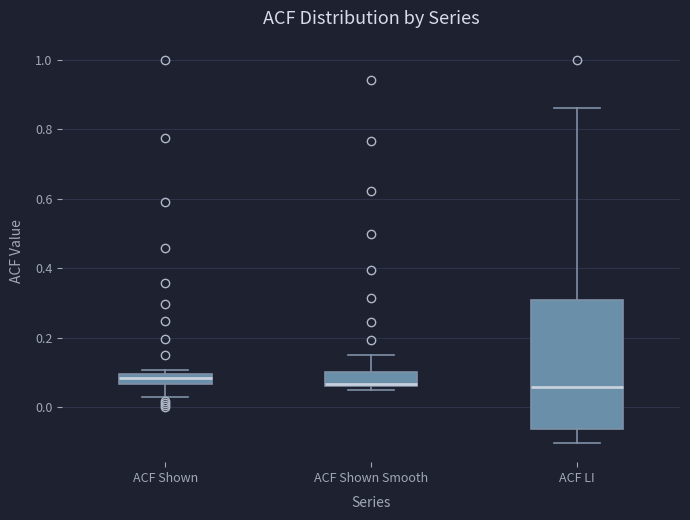

Where does the median line of the box for ACF Shown sit on the y-axis? The values are not printed on the chart, so give them approximately, as read against the axis.

0.08